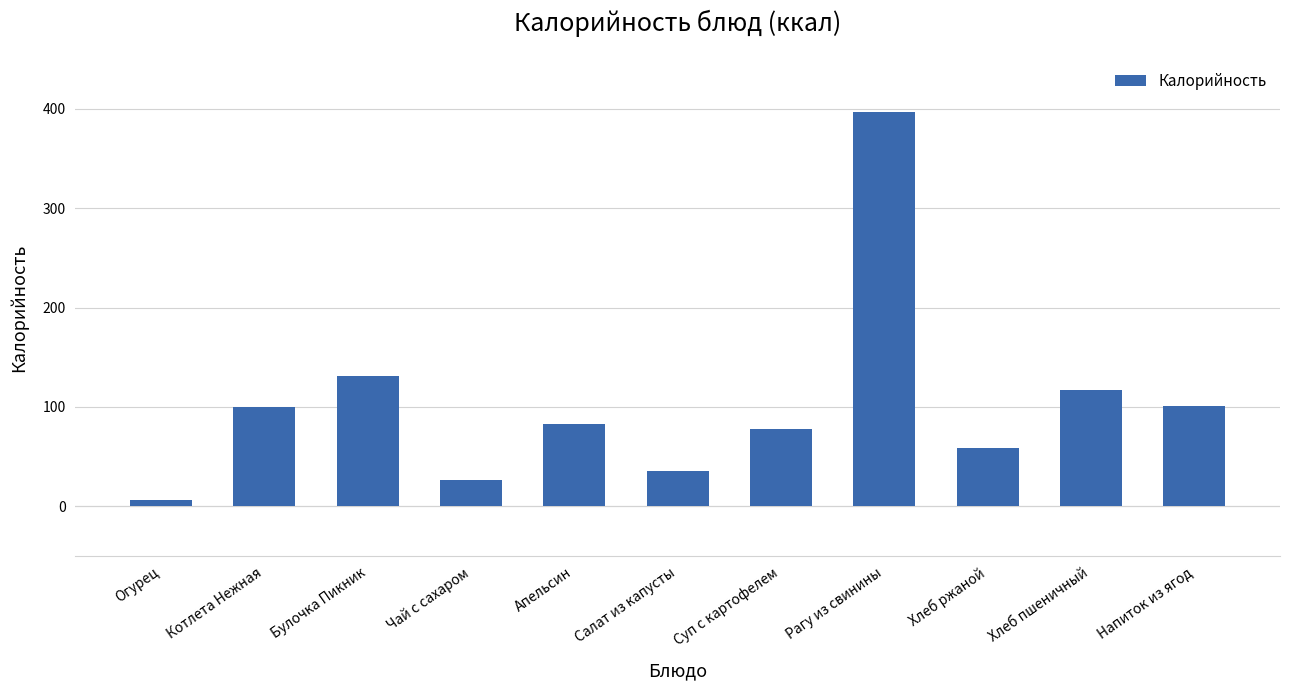

What is the minimum value shown in the chart?

6.8